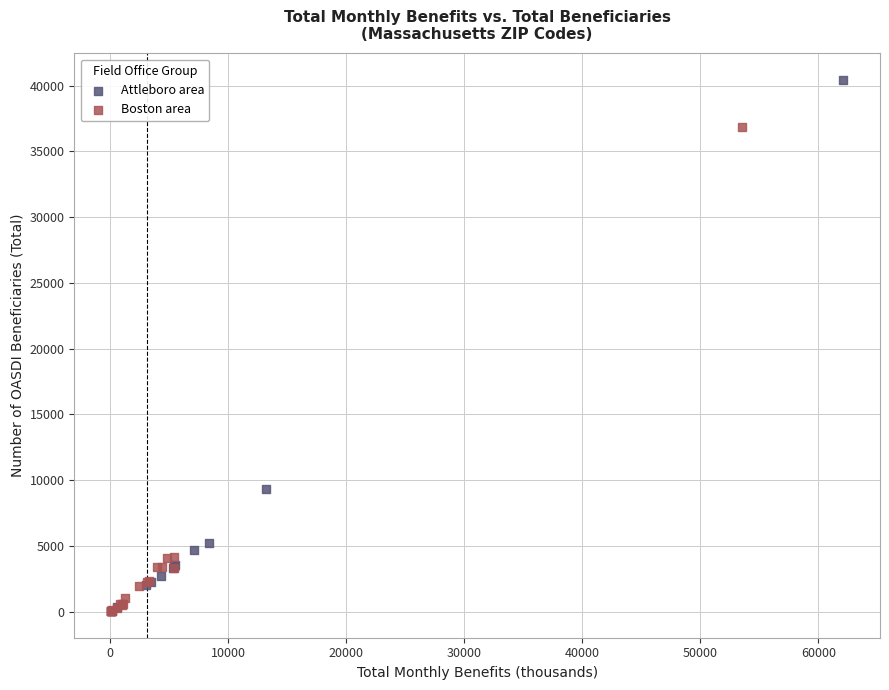

Which series has the largest Y range (max minus min)?

Attleboro area